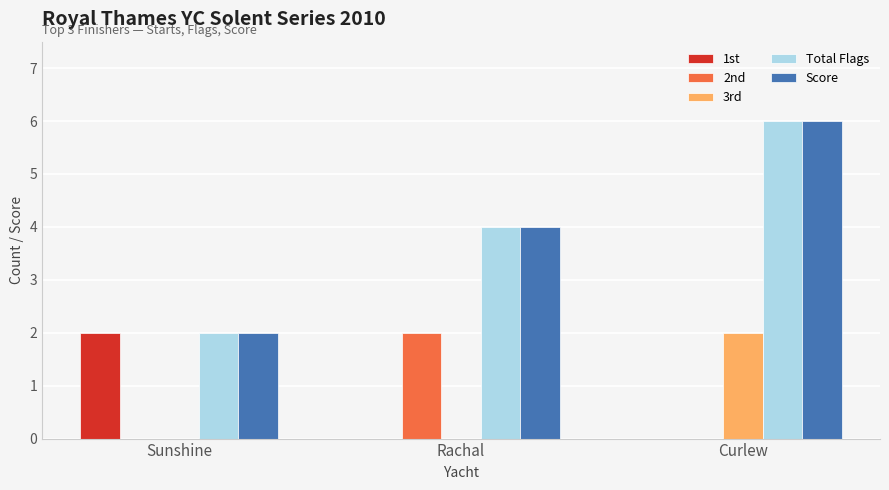

The 2nd series shows 1 at Rachal. True or false?

False